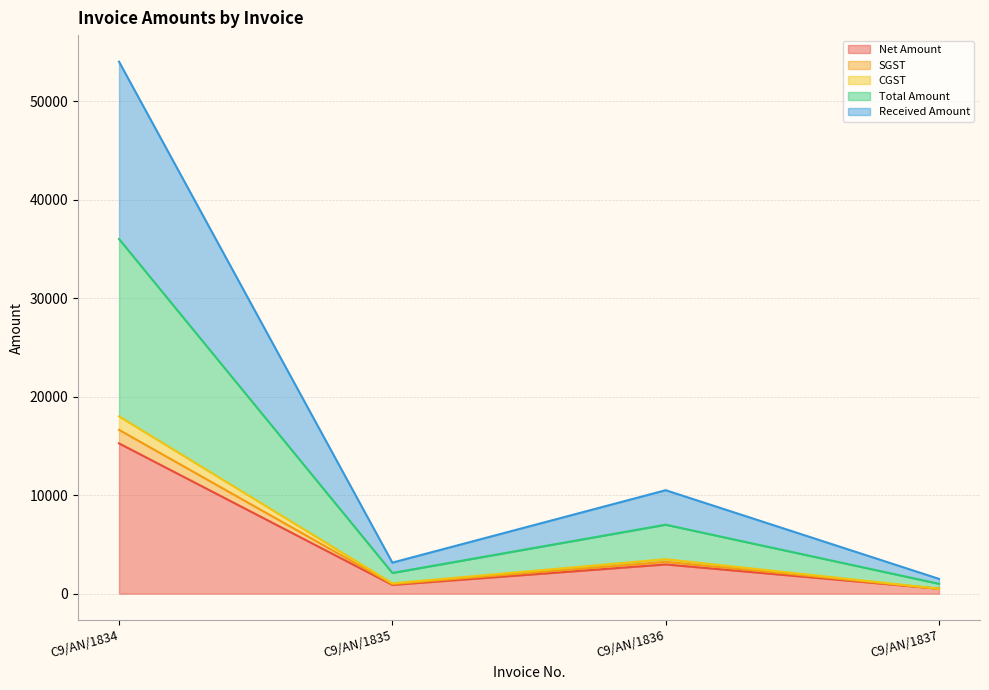

True or false: Received Amount and Net Amount intersect in this chart.

False